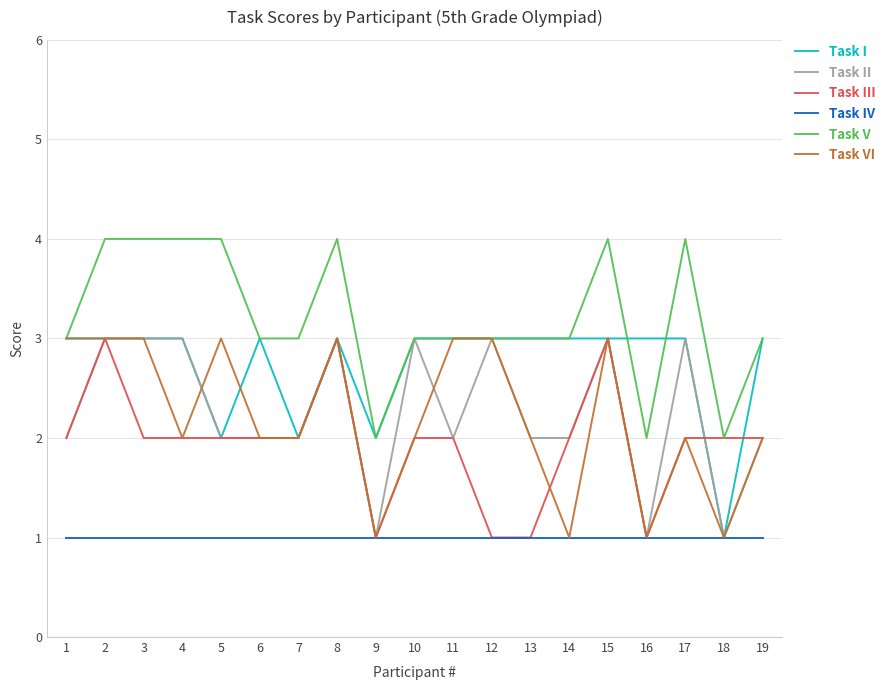

The value of Task V at 13 is 1. True or false?

False